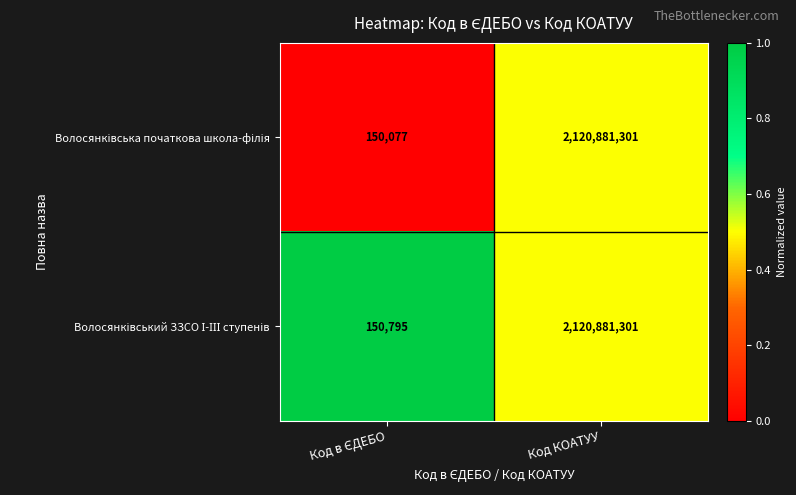

What is the greatest value displayed?

2120881301